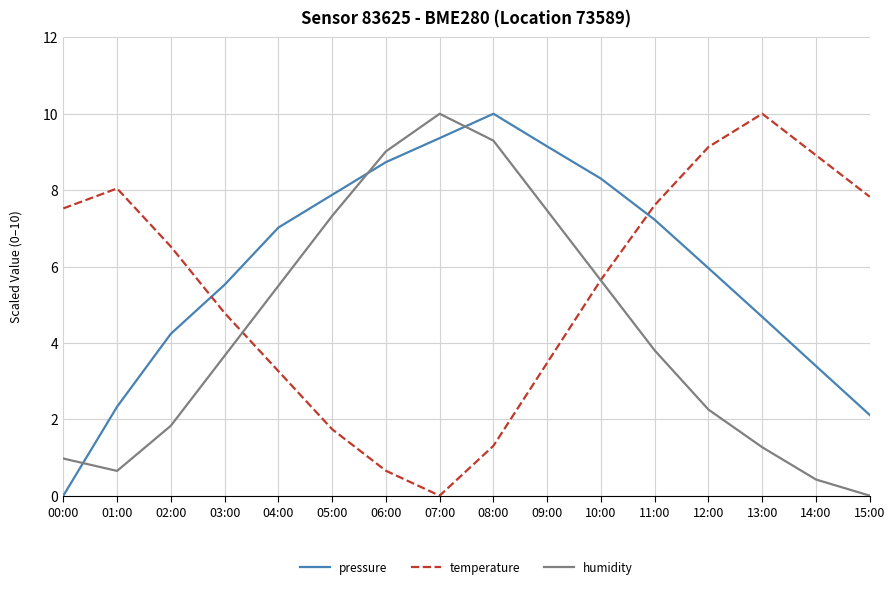

What are all the series names shown in the legend?

pressure, temperature, humidity